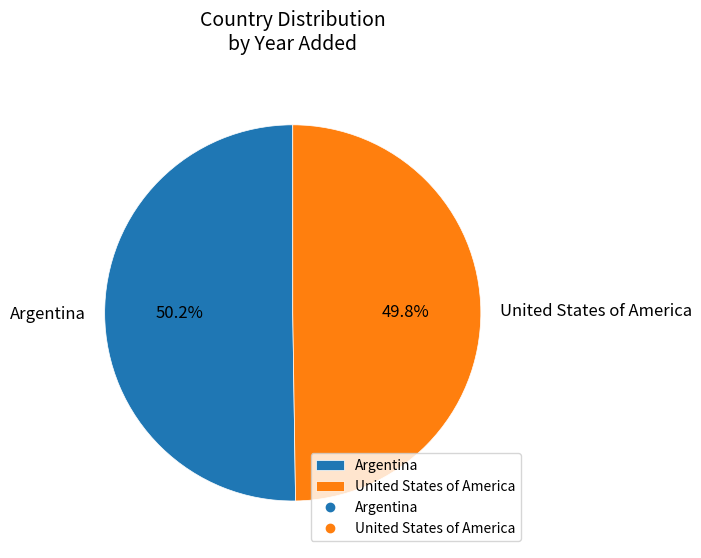

Approximately how many times larger is the value at Argentina compared to United States of America?

1.0